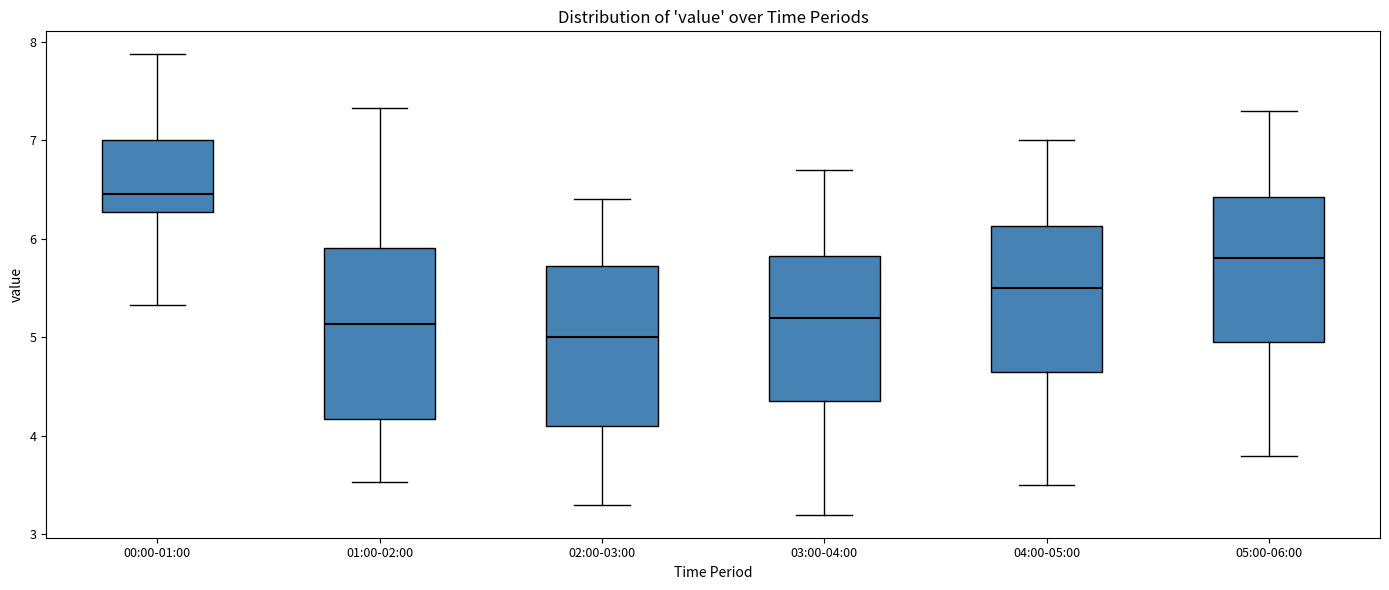

Reading left to right, read every box against the y-axis: the position of its median line, the range the box covers, and the ends of its whiskers. The values are not printed on the chart, so give them approximately, as read against the axis.

00:00-01:00: median 6.5, box 6.3 to 7.0, whiskers 5.3 to 7.9
01:00-02:00: median 5.1, box 4.2 to 5.9, whiskers 3.5 to 7.3
02:00-03:00: median 5.0, box 4.1 to 5.7, whiskers 3.3 to 6.4
03:00-04:00: median 5.2, box 4.4 to 5.8, whiskers 3.2 to 6.7
04:00-05:00: median 5.5, box 4.7 to 6.1, whiskers 3.5 to 7.0
05:00-06:00: median 5.8, box 5.0 to 6.4, whiskers 3.8 to 7.3